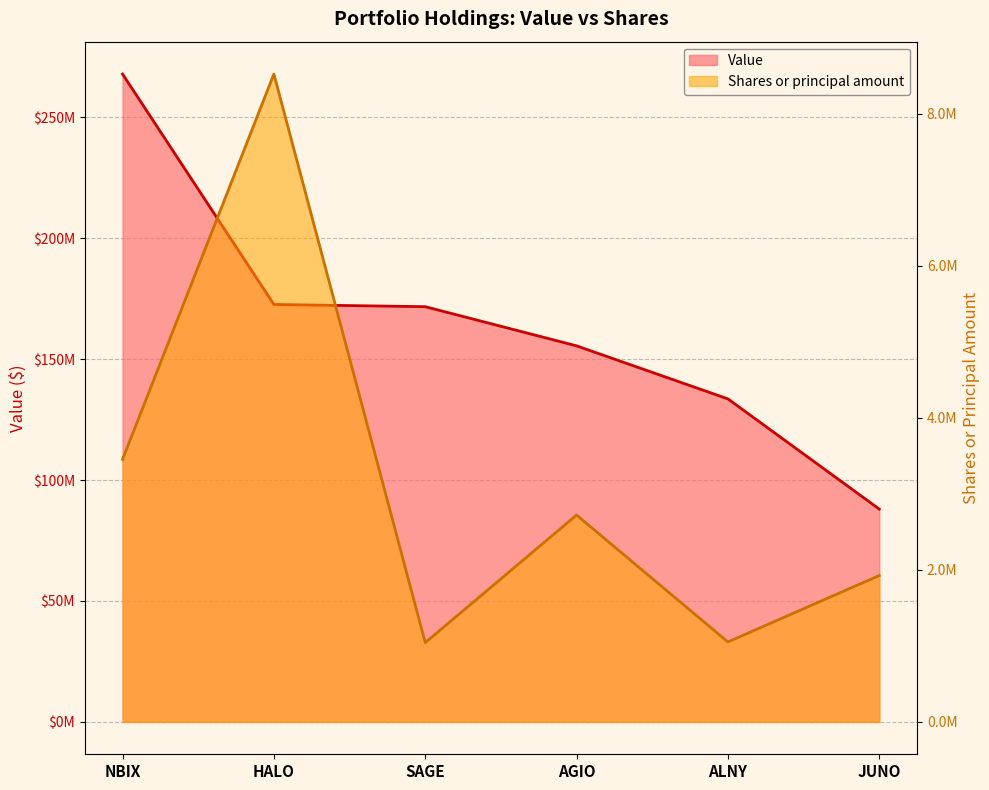

What is the highest value of the Shares or principal amount series?

8520137